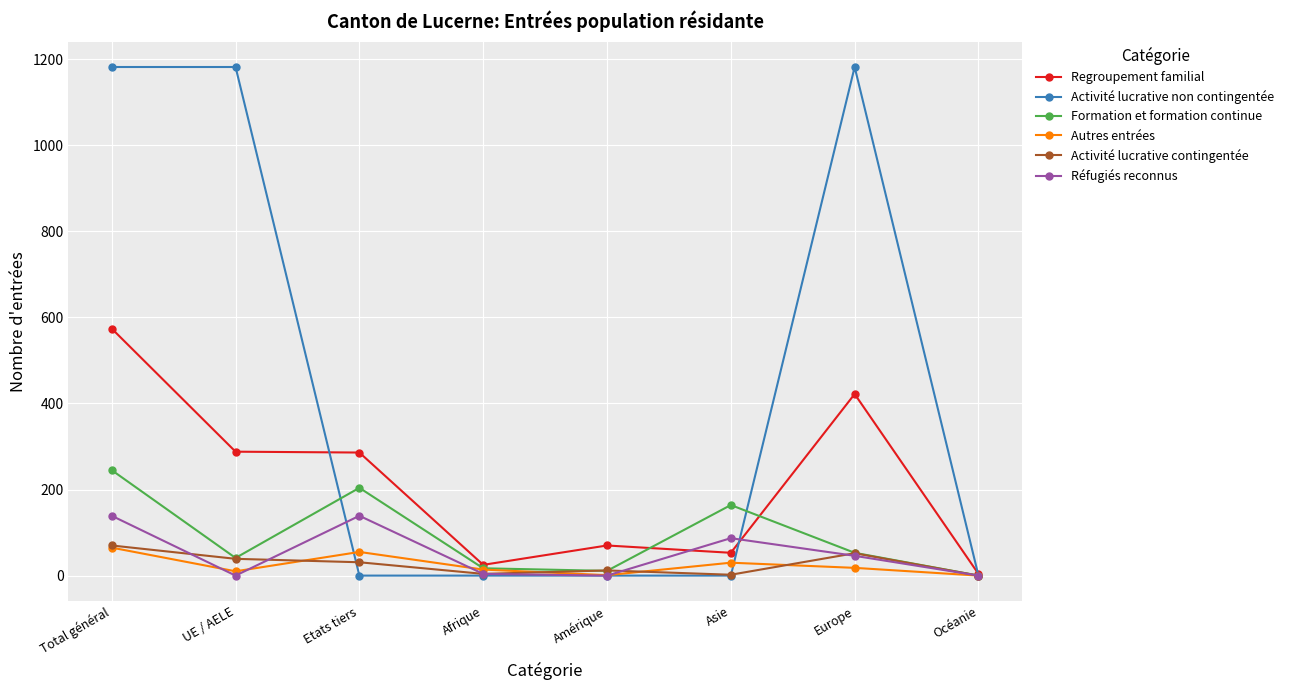

Which series changed the most between UE / AELE and Amérique?

Activité lucrative non contingentée